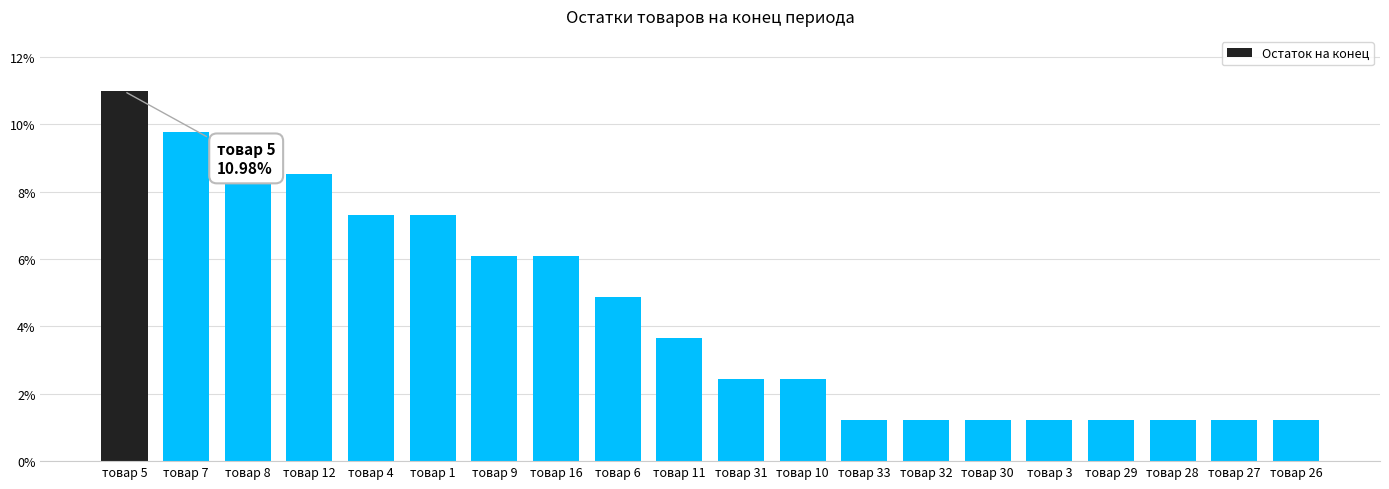

What is the difference between the second highest and second lowest values?

8.5